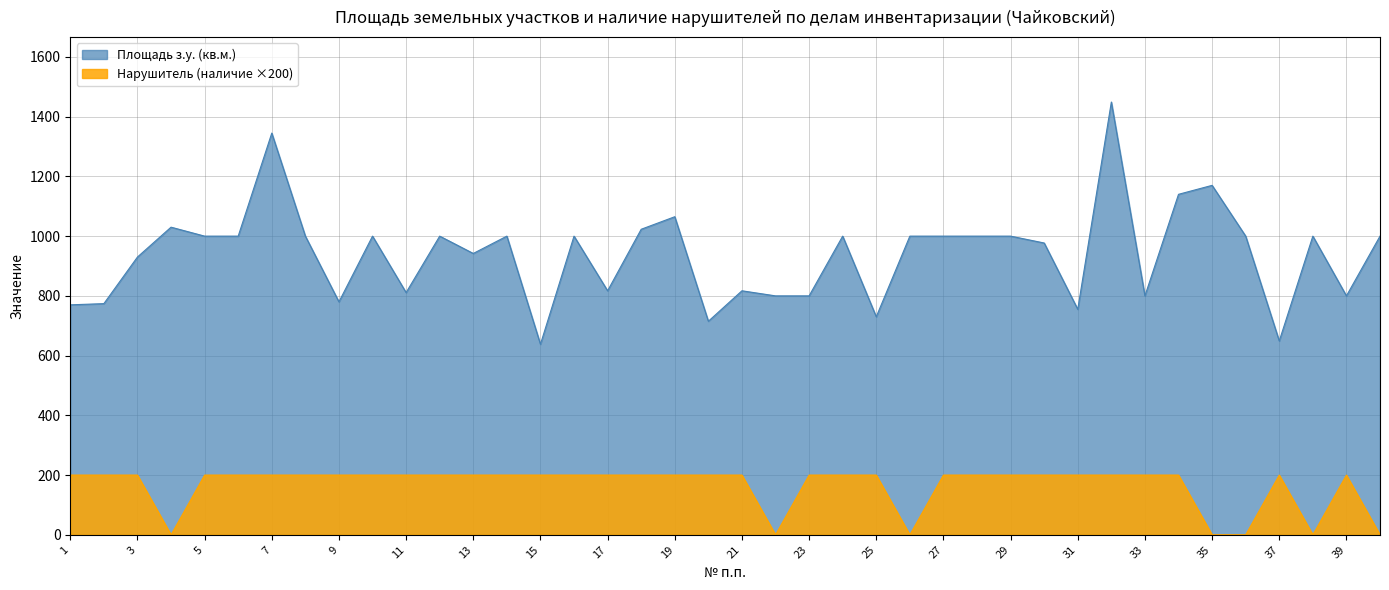

Rank the series by their maximum value, from lowest to highest.

Нарушитель (наличие ×200), Площадь з.у. (кв.м.)